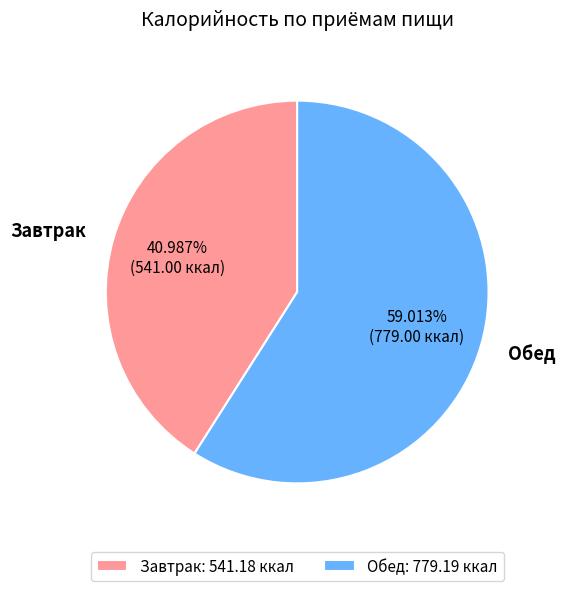

Is the sum of Завтрак and Обед greater than half?

Yes